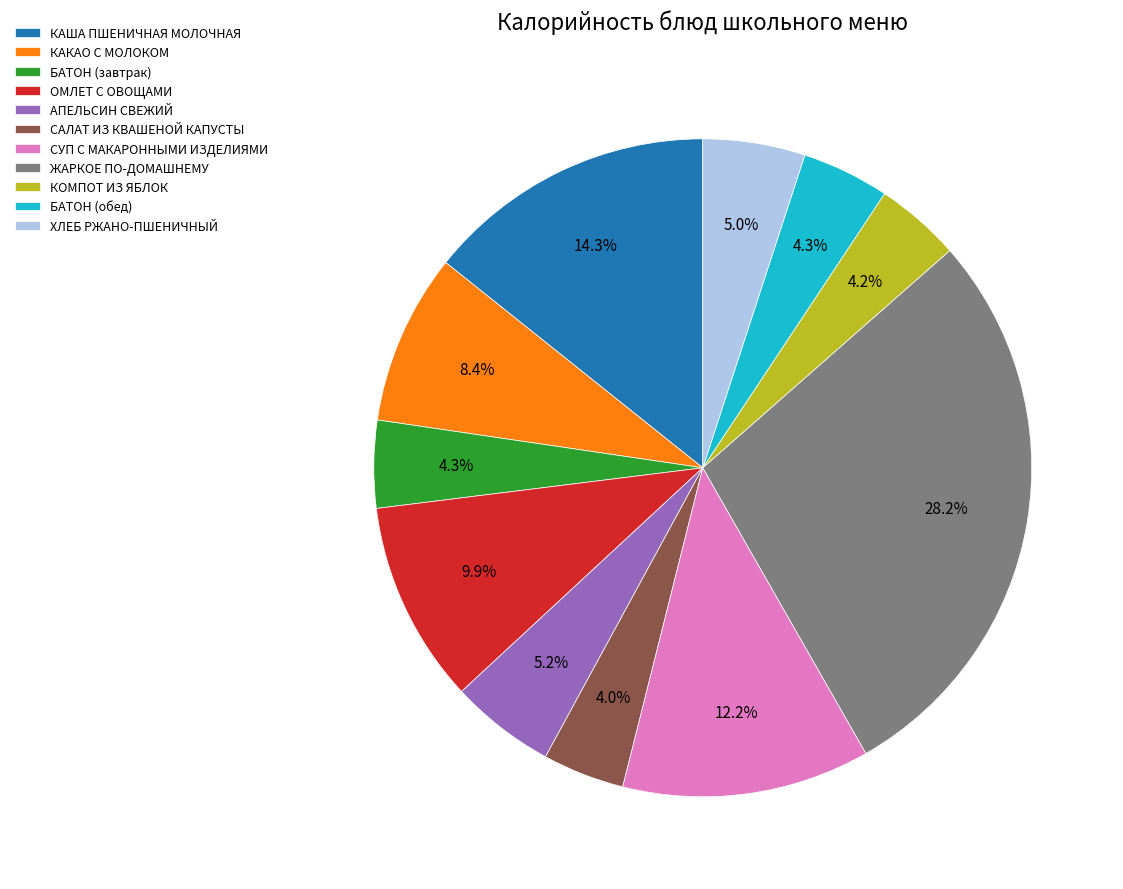

To the nearest percent, what is the difference between the largest and smallest slice percentages?

24%